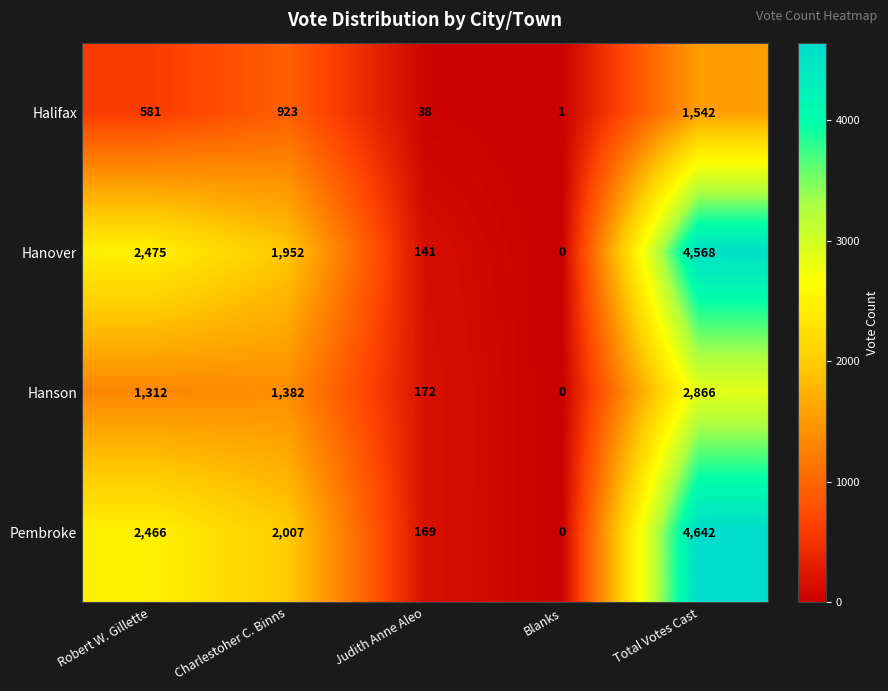

What value does the Pembroke series have at Charlestoher C. Binns?

2007